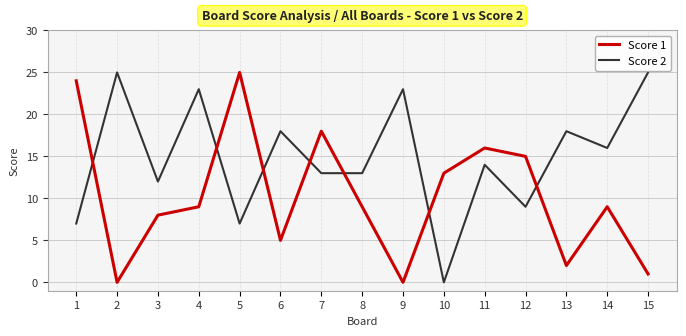

How many values in the Score 2 series are below 14?

7